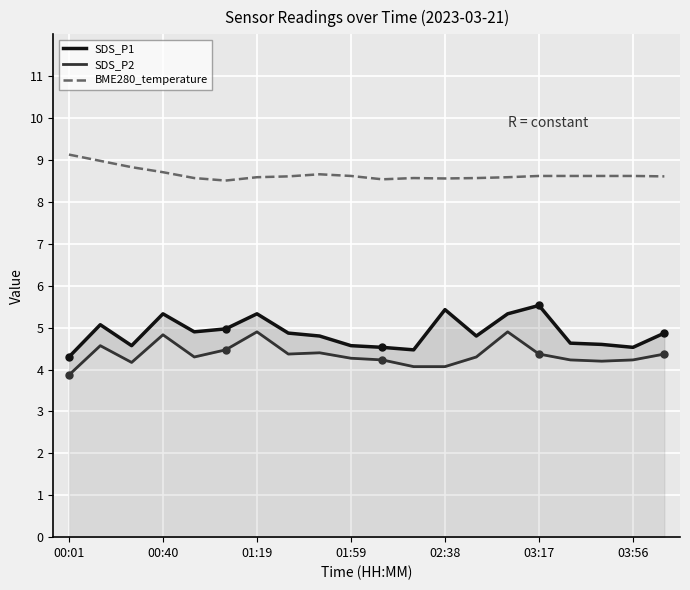

What is the maximum value for BME280_temperature?

9.1